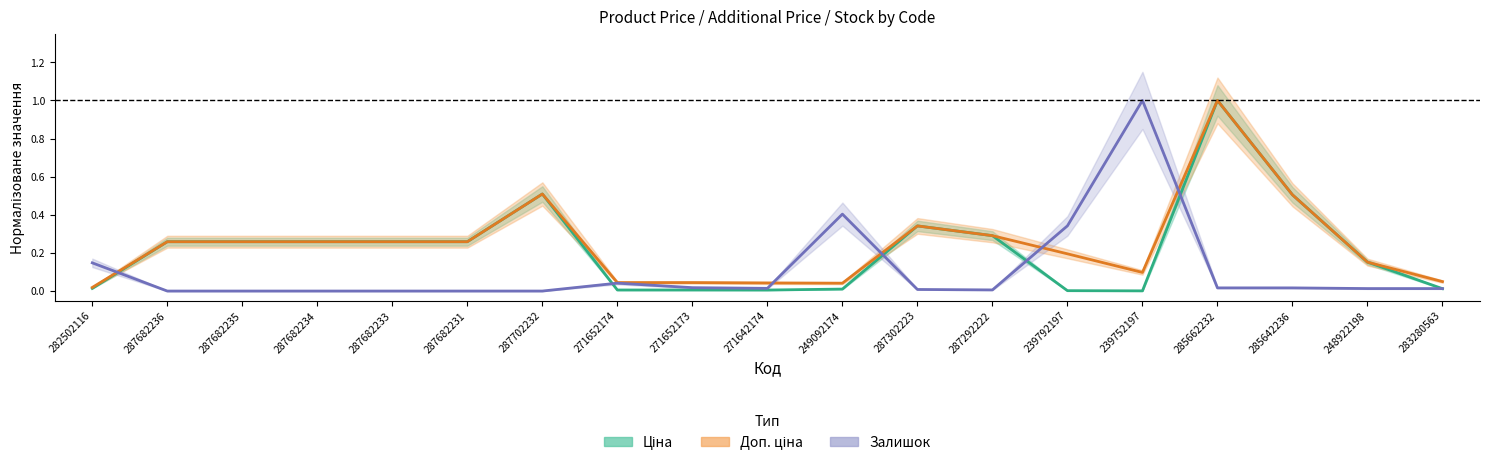

What is the label of the 9th point from the right?

249092174